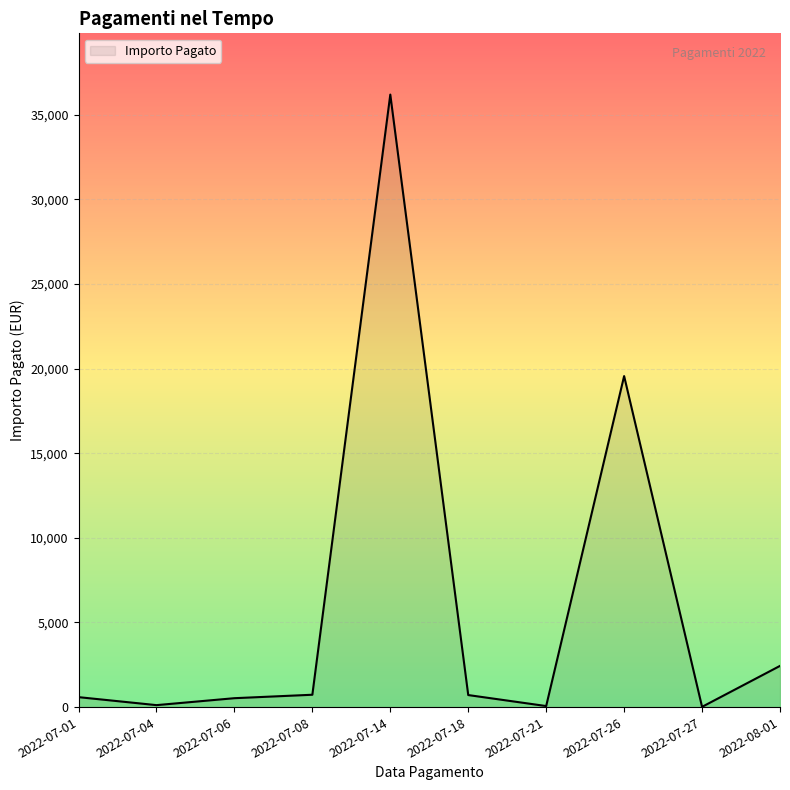

What is the maximum value shown in the chart?

36195.5